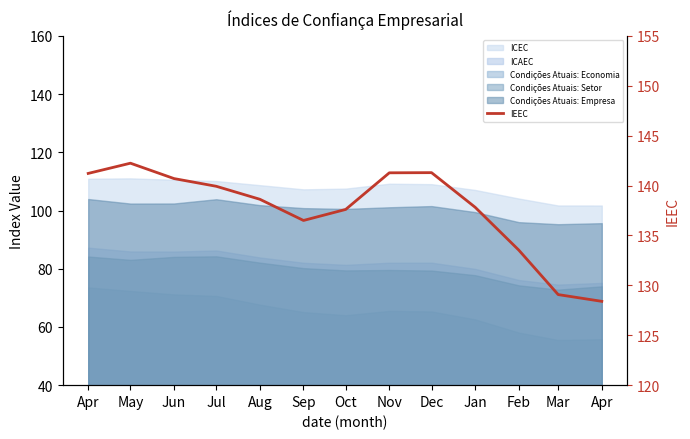

What is the smallest value displayed?

128.4